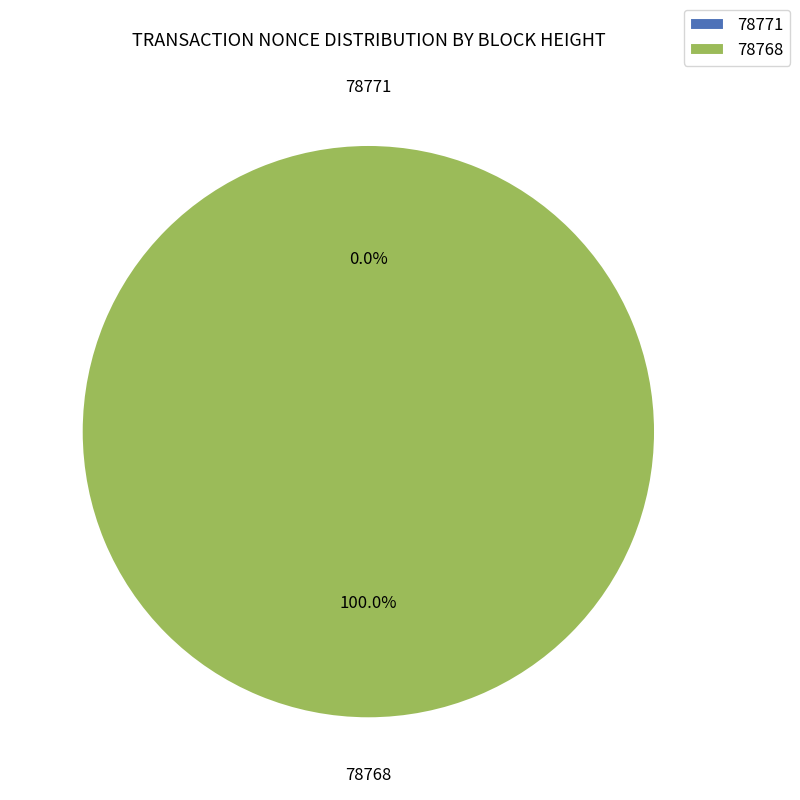

What portion of the pie excludes 78771?

100.0%